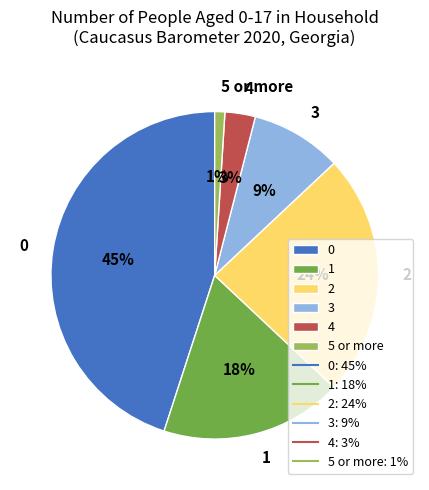

To the nearest percent, what is the combined percentage of 4 and 0?

48%